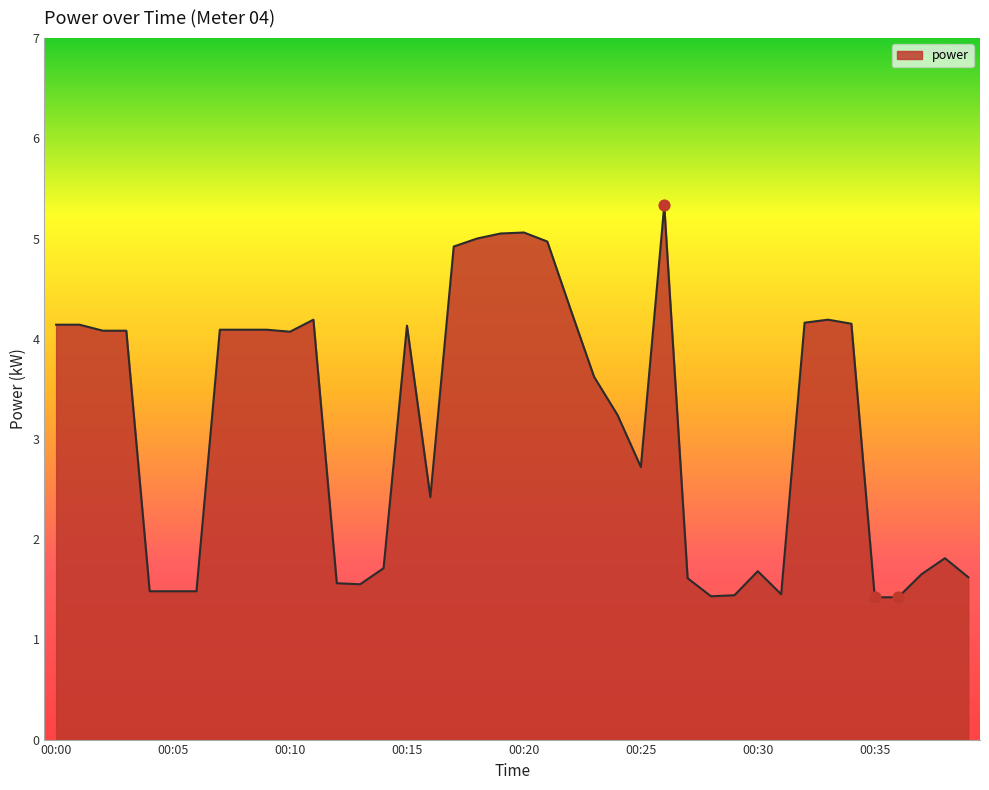

What is the greatest value displayed?

5.3